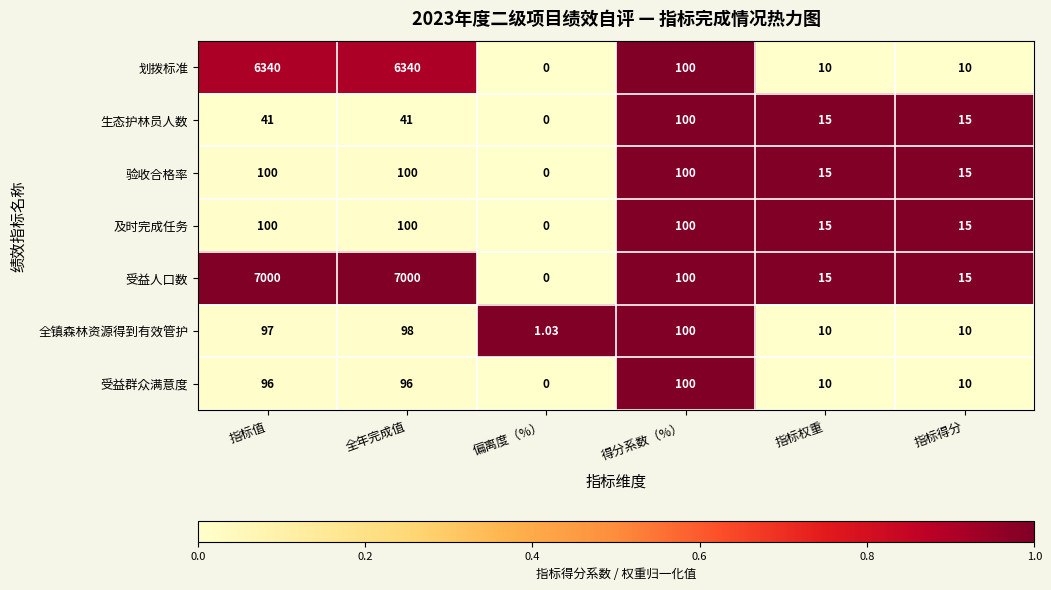

Which series has the largest total across all categories?

受益人口数